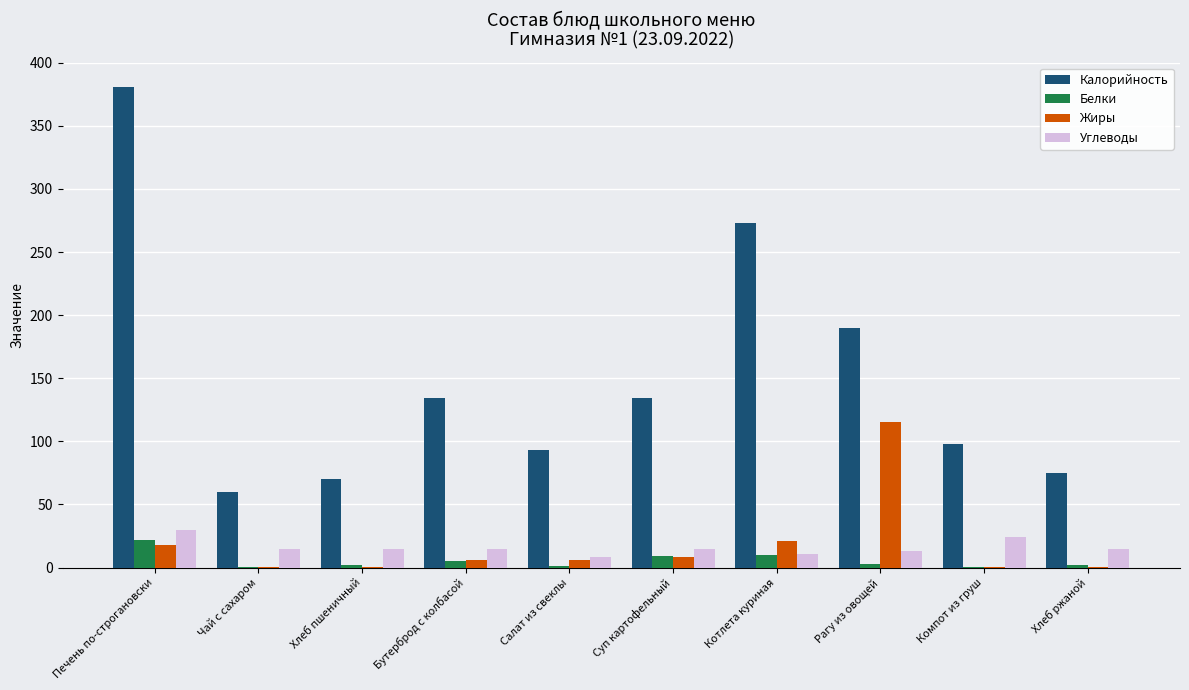

At which label is Калорийность closest to 220?

Рагу из овощей